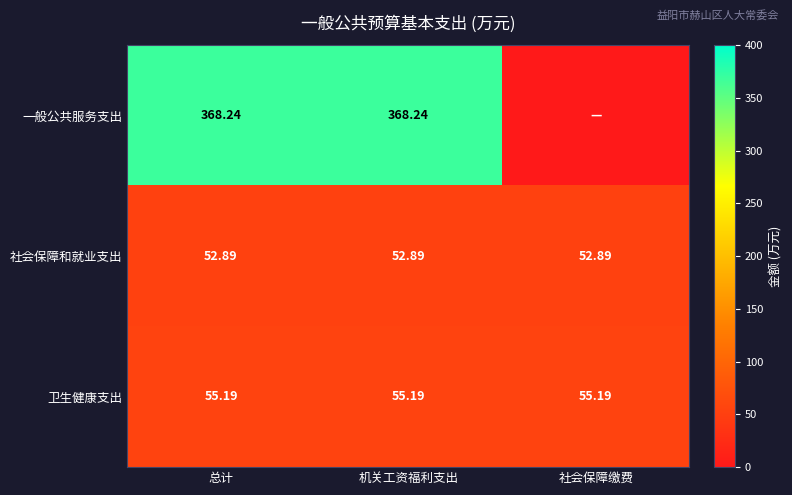

What is the sum of the 卫生健康支出 values at 社会保障缴费 and 总计?

110.4